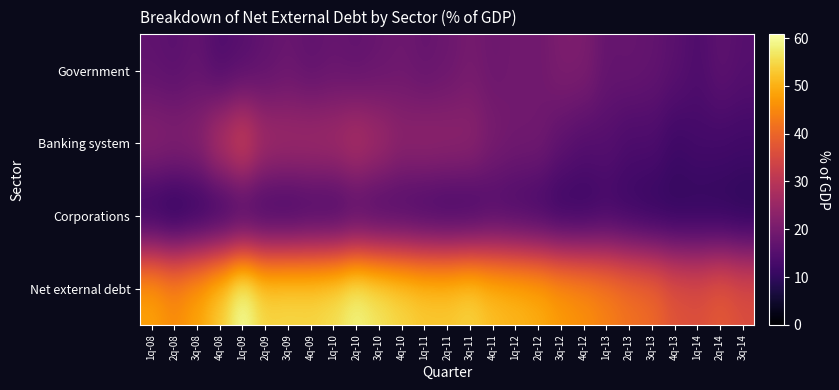

Which series has the largest total across all categories?

Net external debt